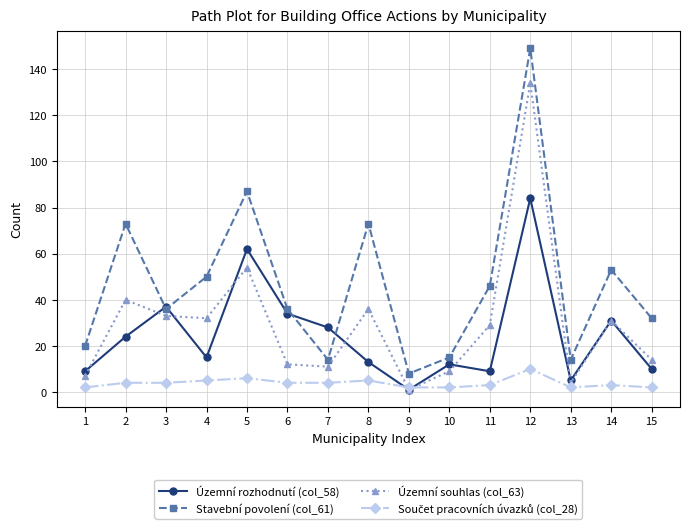

True or false: Stavební povolení (col_61) has more than 2 interior local peaks.

True